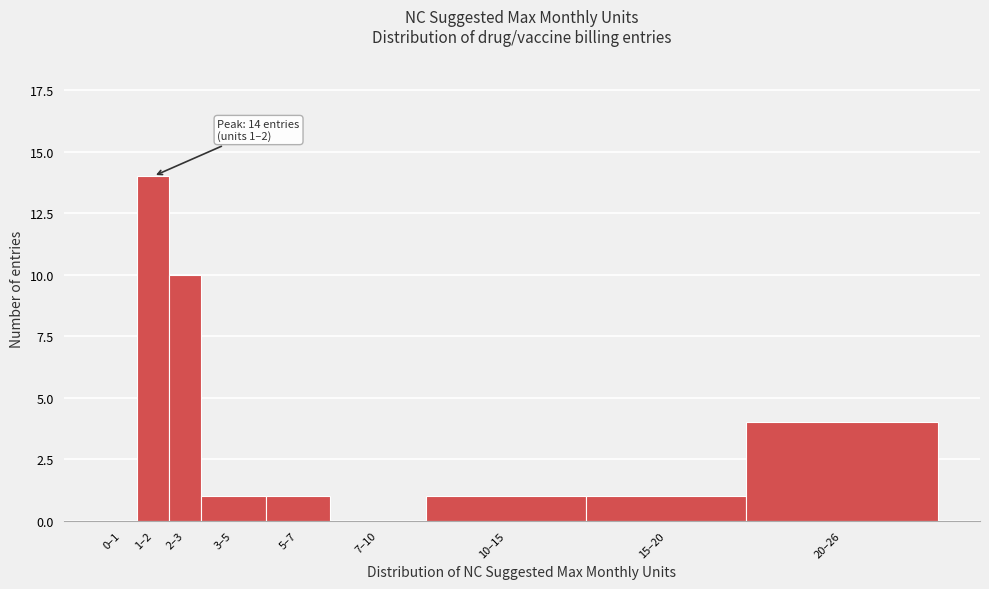

Reading left to right, transcribe all the data shown in this chart.

0–1=0	1–2=14	2–3=10	3–5=1	5–7=1	7–10=0	10–15=1	15–20=1	20–26=4